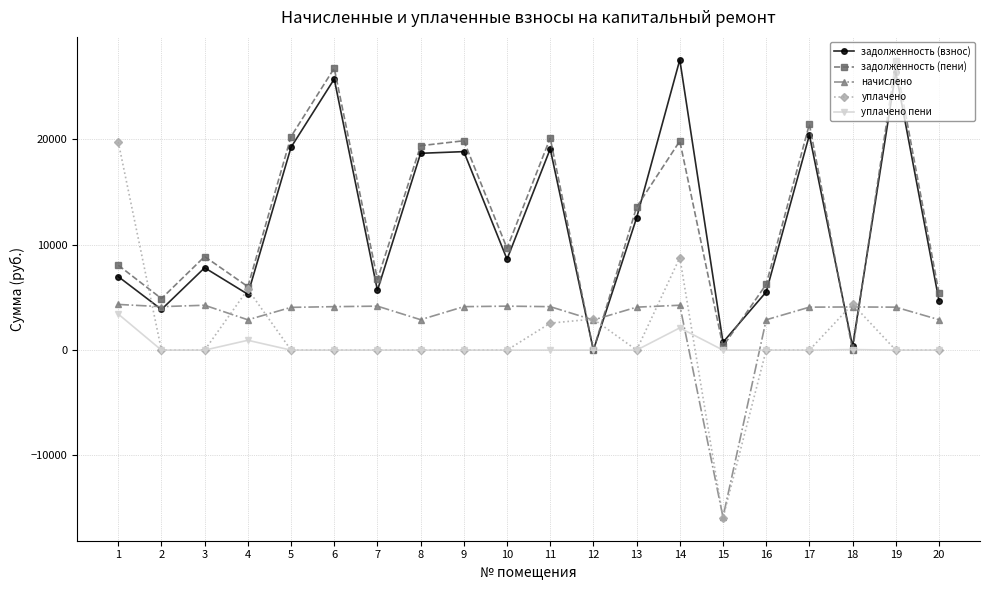

What is the lowest value of the начислено series?

-15855.0